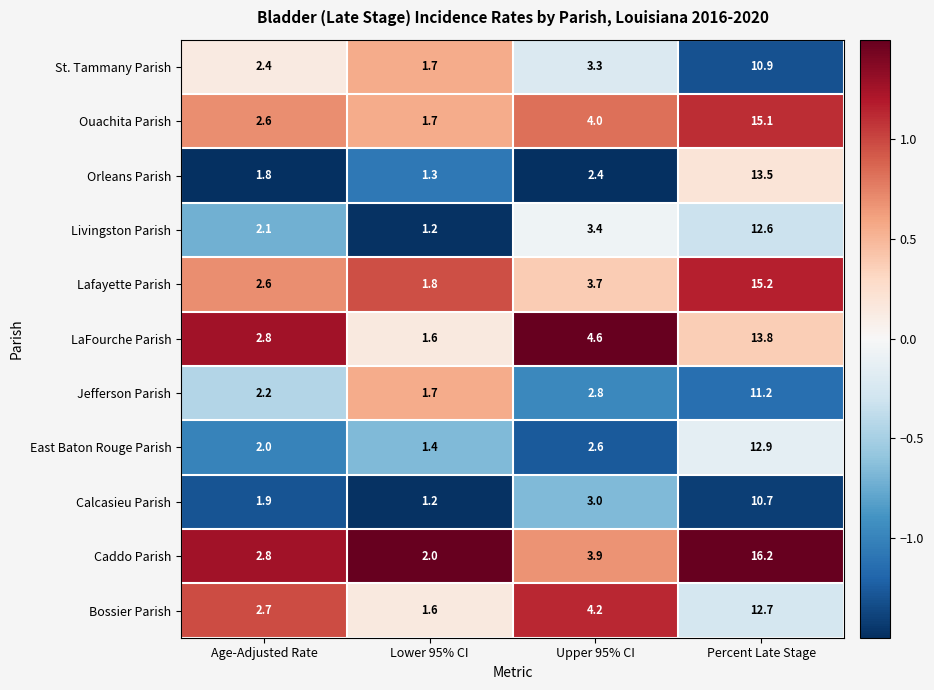

What is the difference between the maximum and minimum values in the St. Tammany Parish series?

9.2